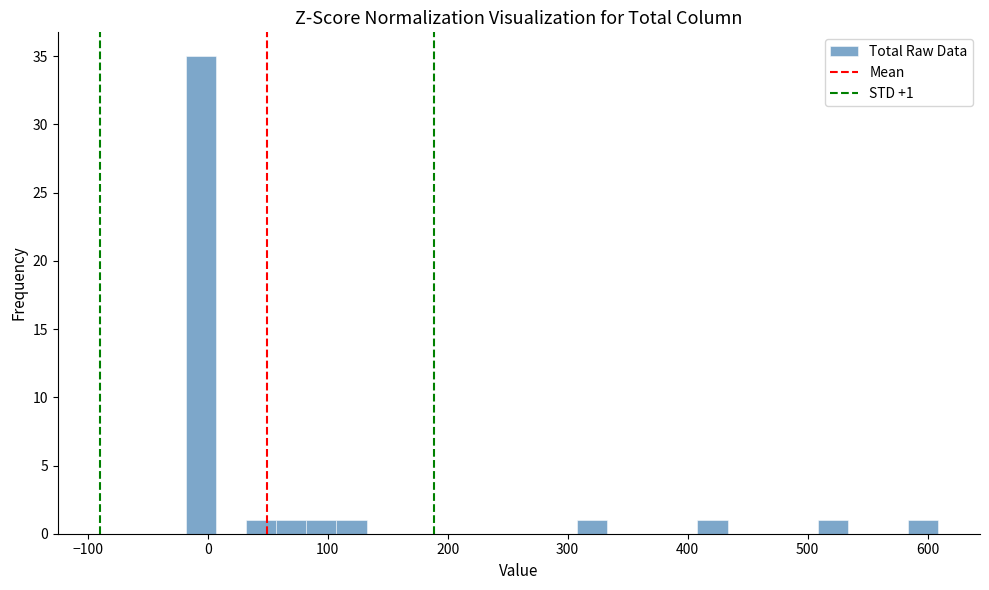

Around what value on the x-axis is the tallest bar? Give the approximate position of its centre, as read against the axis.

-10